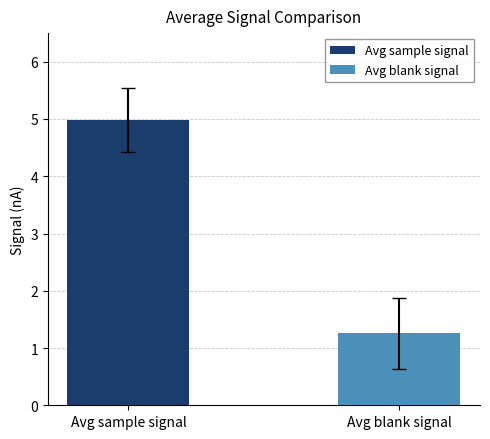

What are all the series names shown in the legend?

Avg sample signal, Avg blank signal